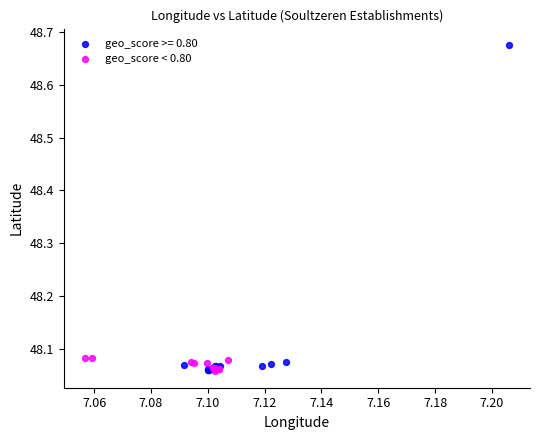

Which series has the largest Y range (max minus min)?

geo_score >= 0.80